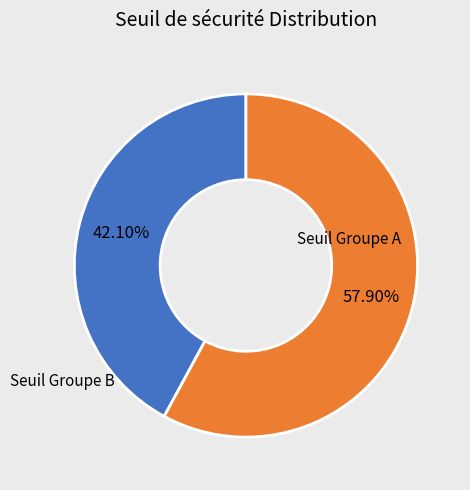

Does any single category account for the majority?

Yes